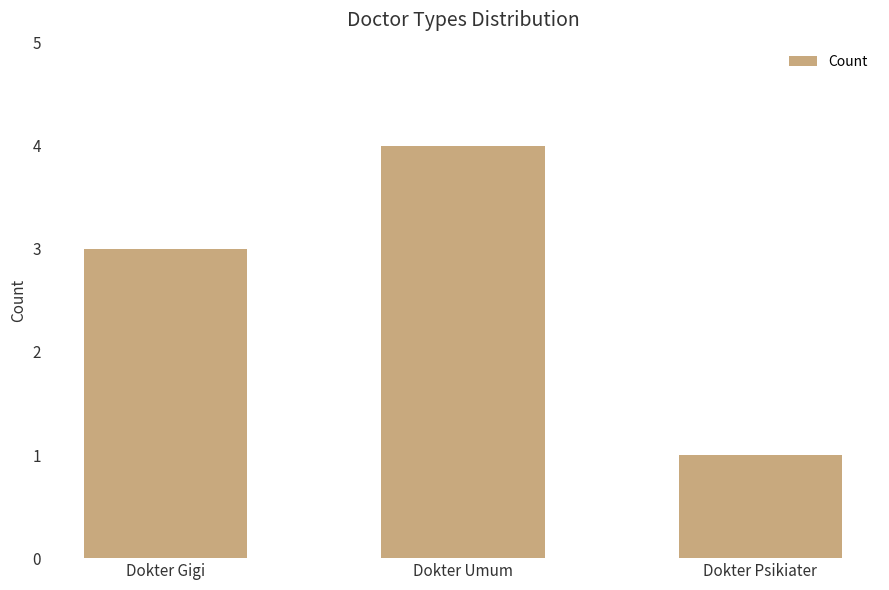

Rank the categories by value from lowest to highest.

Dokter Psikiater, Dokter Gigi, Dokter Umum